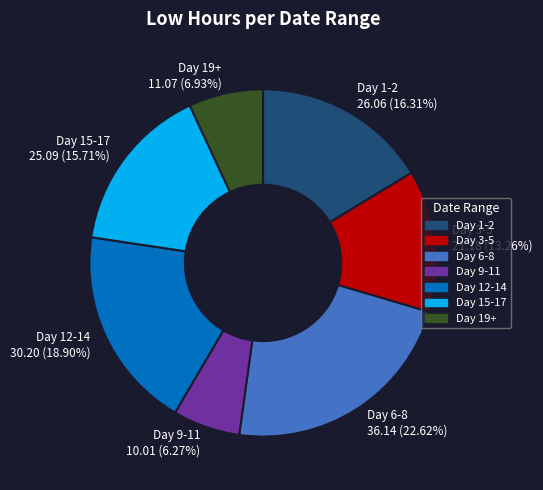

To the nearest percent, what is the difference between the largest and smallest slice percentages?

16%